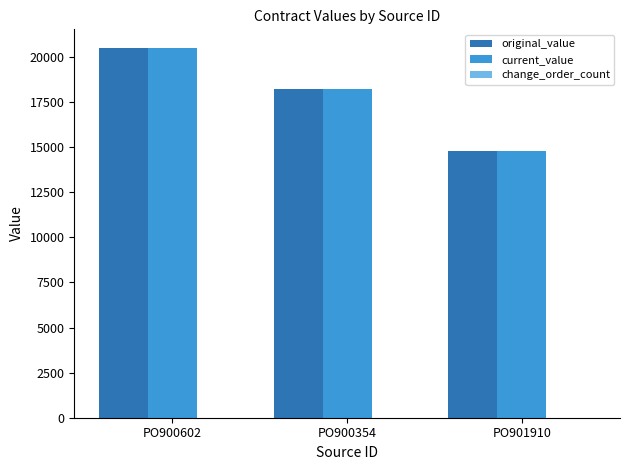

What is the approximate value of current_value at PO901910?

14791.9